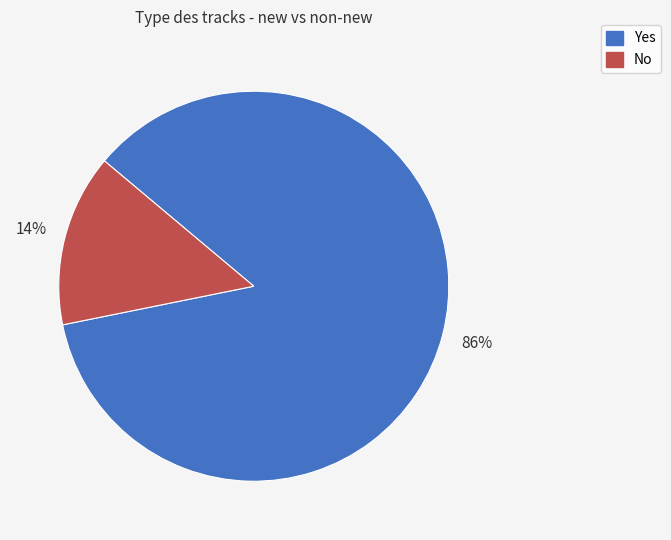

What is the smallest slice in the pie chart?

No